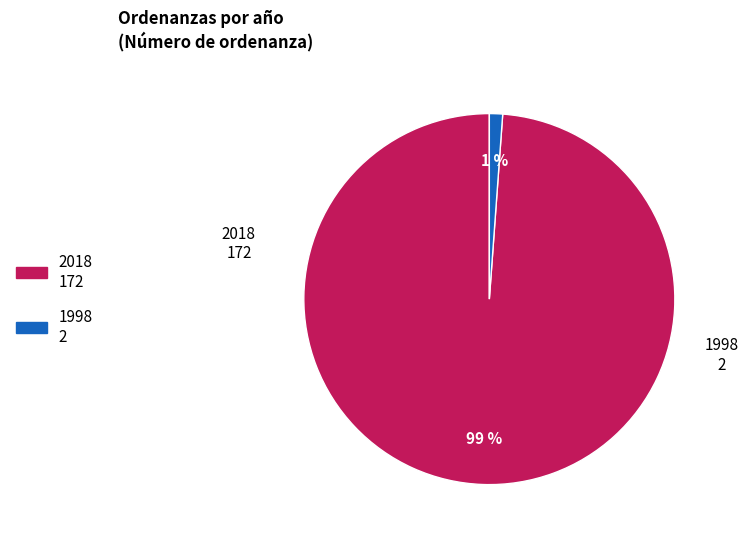

What is the largest slice in the pie chart?

2018